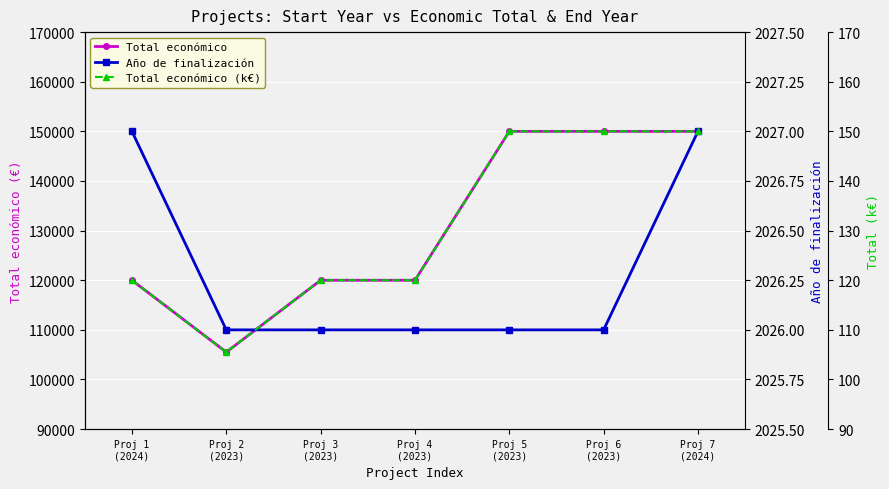

True or false: Total económico and Año de finalización intersect in this chart.

False